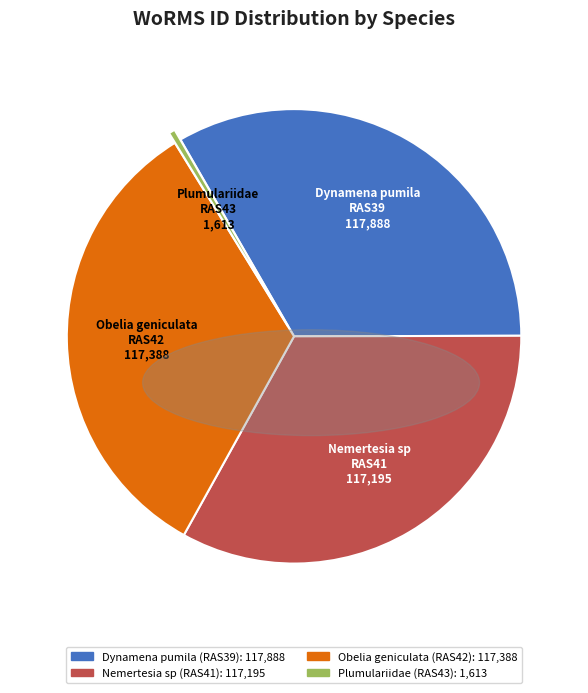

Approximately how many times larger is the value at Dynamena pumila compared to Obelia geniculata?

1.0